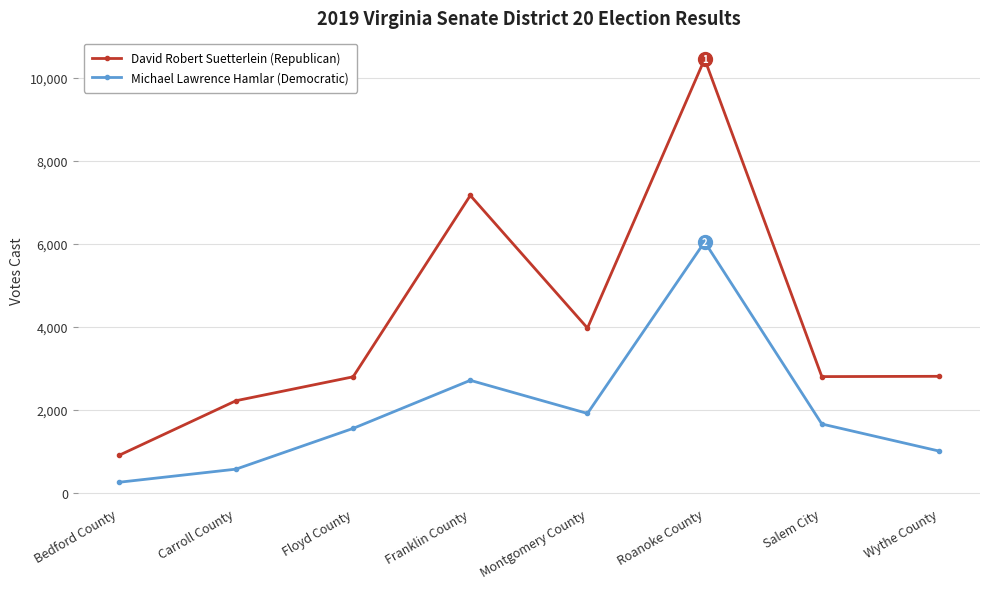

What is the average value of the Michael Lawrence Hamlar (Democratic) series?

1967